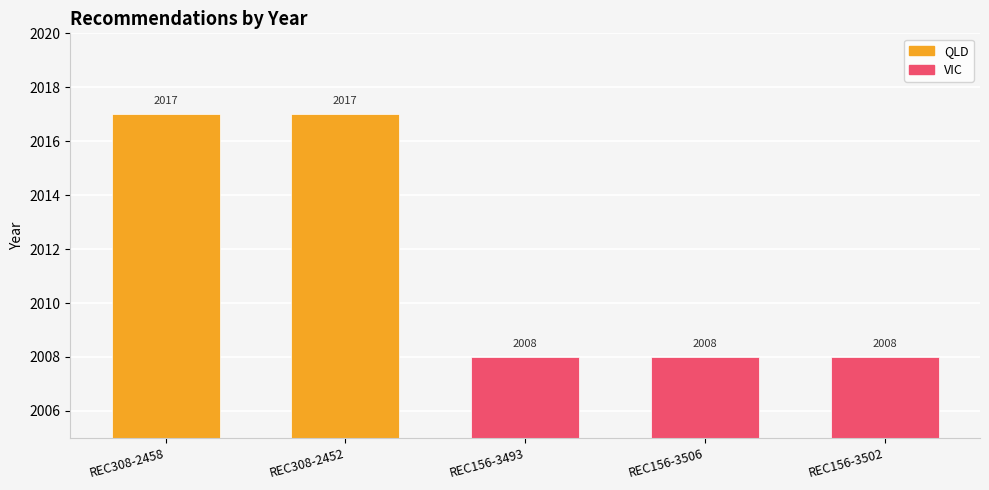

Reading left to right, extract all data points from this chart.

2017	2017	2008	2008	2008